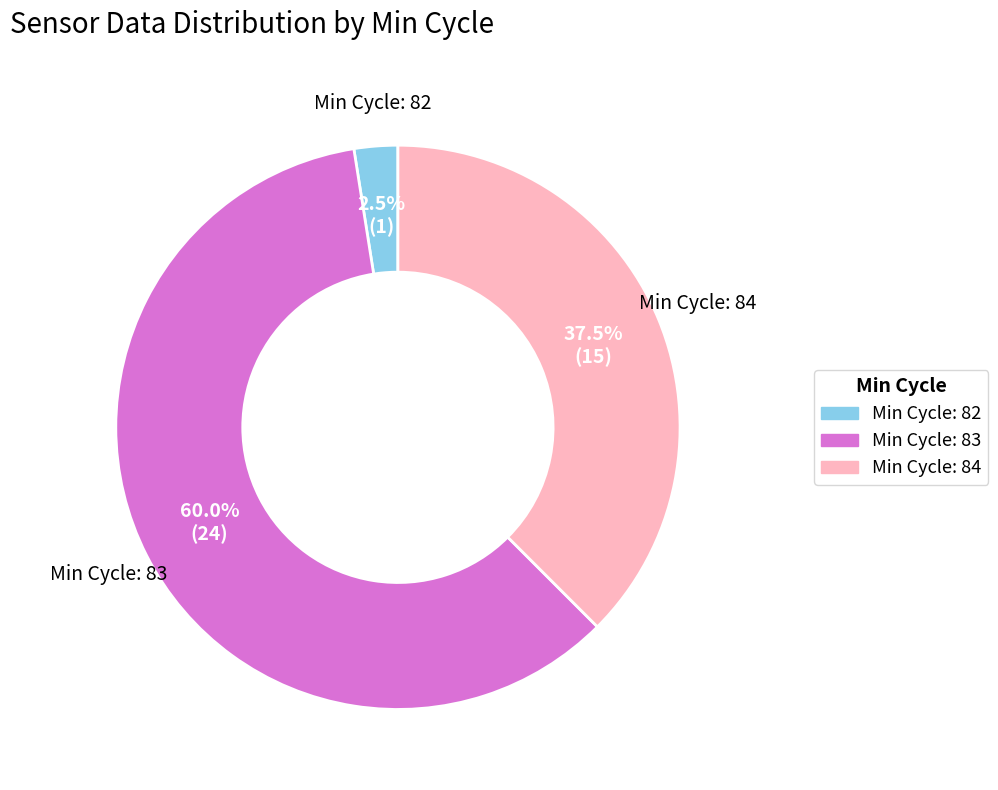

Is there any slice that represents more than half of the pie?

Yes